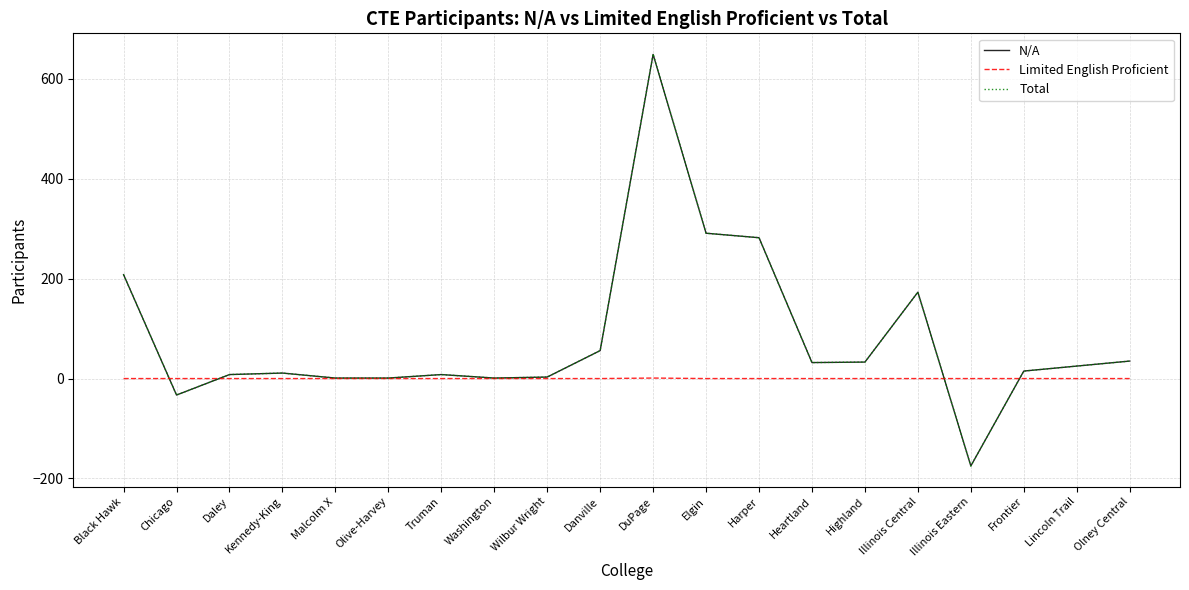

What position from the right is Washington?

13